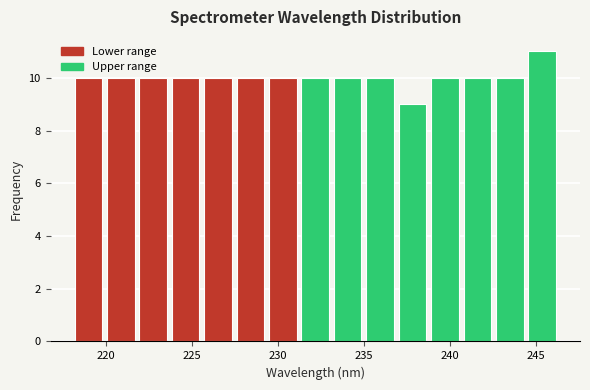

Read against the x-axis, roughly where is the centre of the tallest bar?

245.5